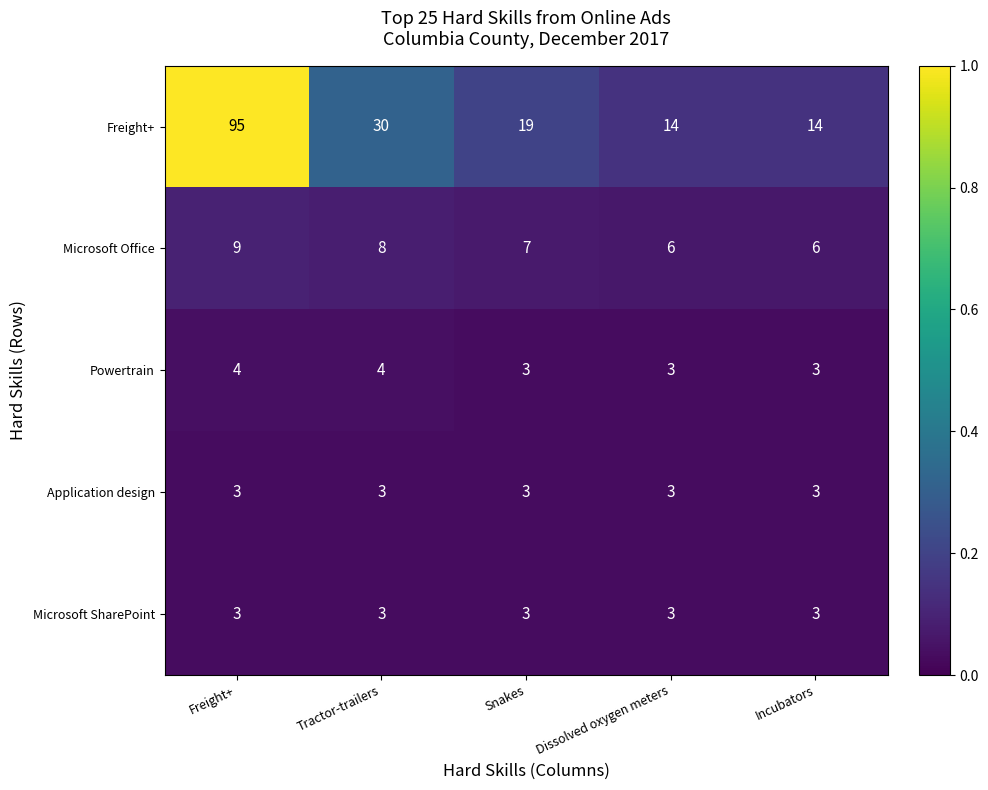

At which category is the sum across all series the highest?

Freight+